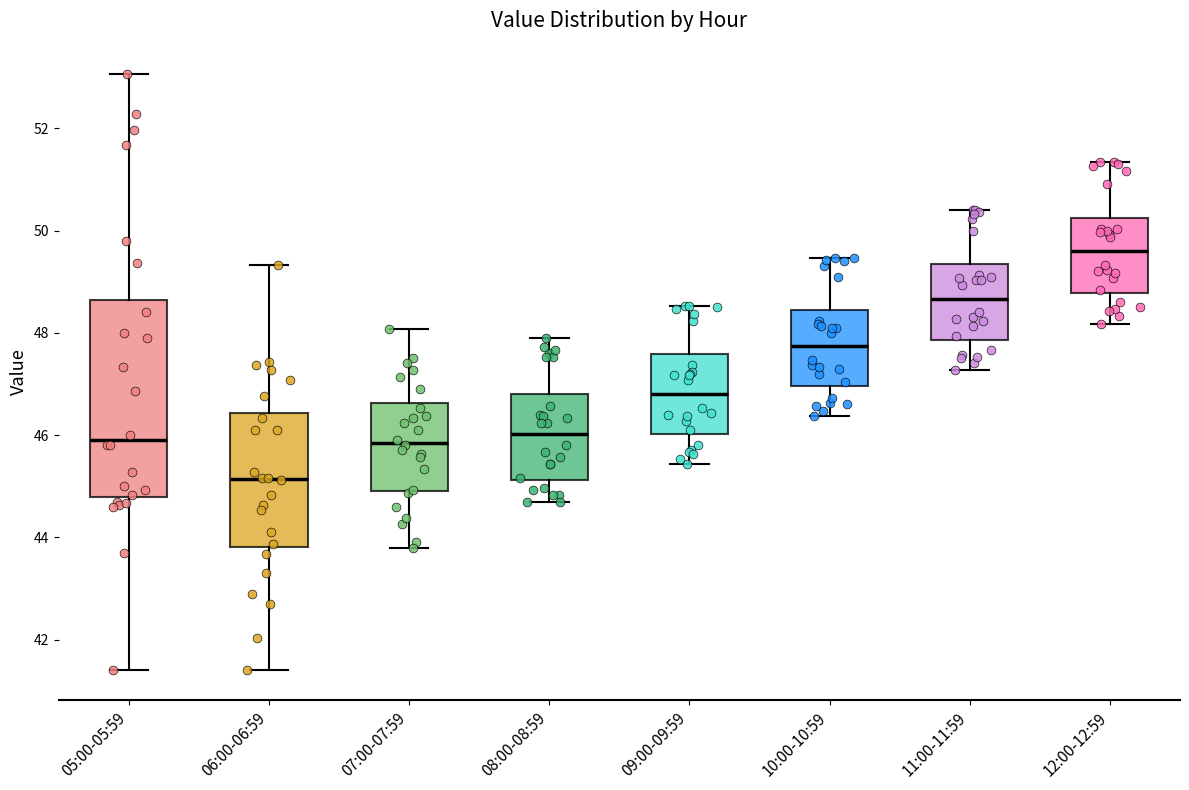

Reading left to right, transcribe this box plot: for each box, give where its median line is, the range the box spans, and where its two whiskers end, as read against the y-axis. The values are not printed on the chart, so give them approximately, as read against the axis.

05:00-05:59: median 46.0, box 44.8 to 48.6, whiskers 41.4 to 53.0
06:00-06:59: median 45.2, box 43.8 to 46.4, whiskers 41.4 to 49.4
07:00-07:59: median 45.8, box 45.0 to 46.6, whiskers 43.8 to 48.0
08:00-08:59: median 46.0, box 45.2 to 46.8, whiskers 44.8 to 48.0
09:00-09:59: median 46.8, box 46.0 to 47.6, whiskers 45.4 to 48.6
10:00-10:59: median 47.8, box 47.0 to 48.4, whiskers 46.4 to 49.4
11:00-11:59: median 48.6, box 47.8 to 49.4, whiskers 47.2 to 50.4
12:00-12:59: median 49.6, box 48.8 to 50.2, whiskers 48.2 to 51.4